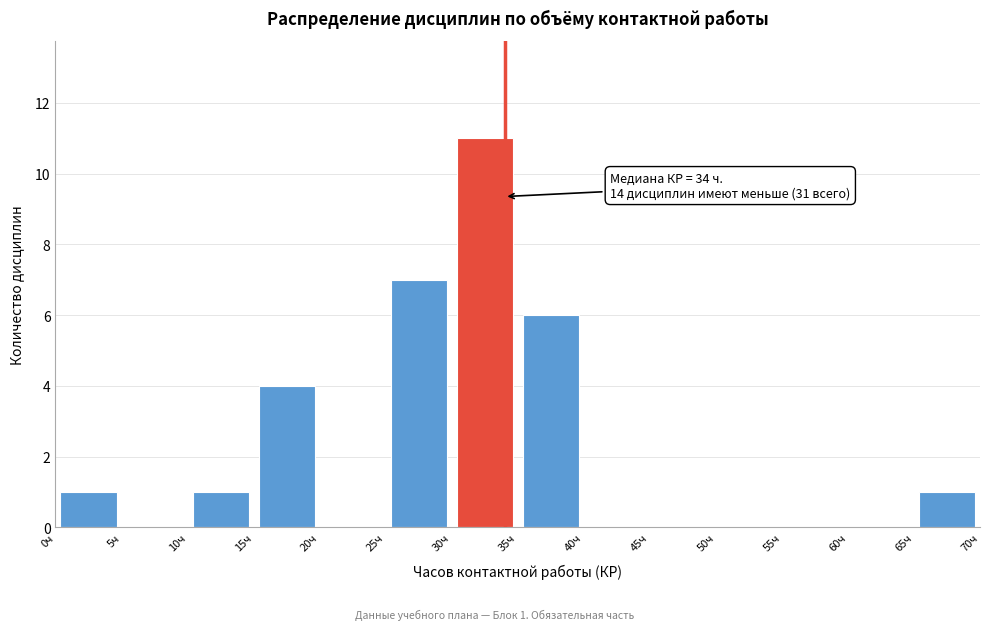

Over which range of the x-axis is the bar tallest?

30 to 35